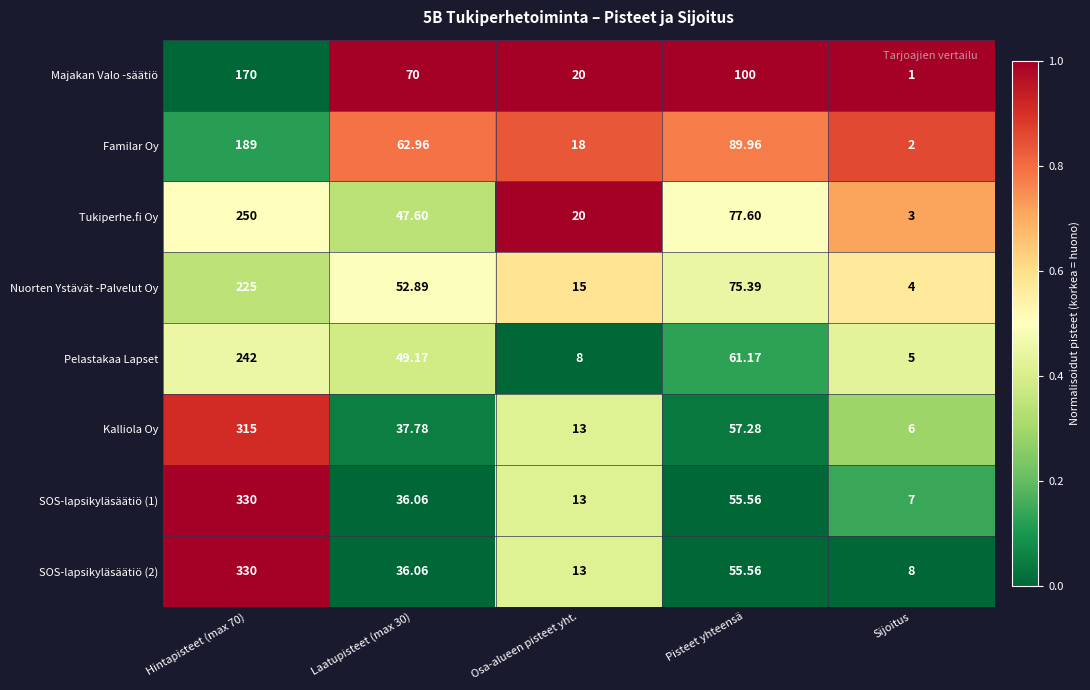

Which category has the lowest value across all series?

Sijoitus